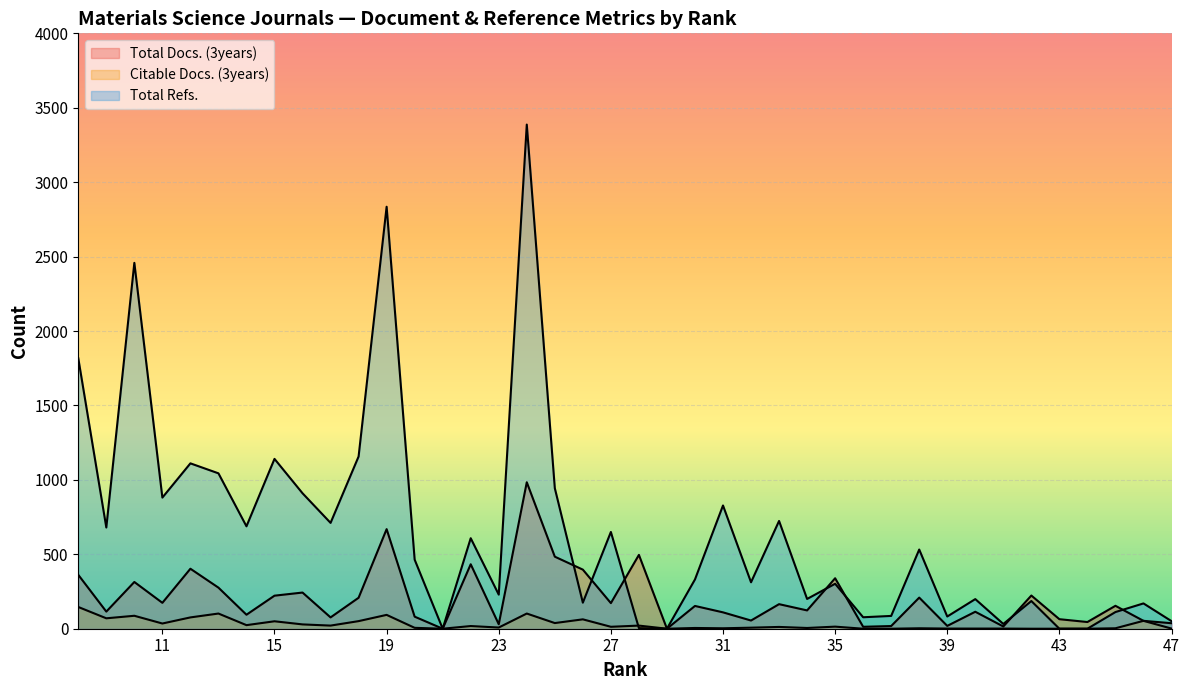

Which has a higher value, 10 or 37?

10